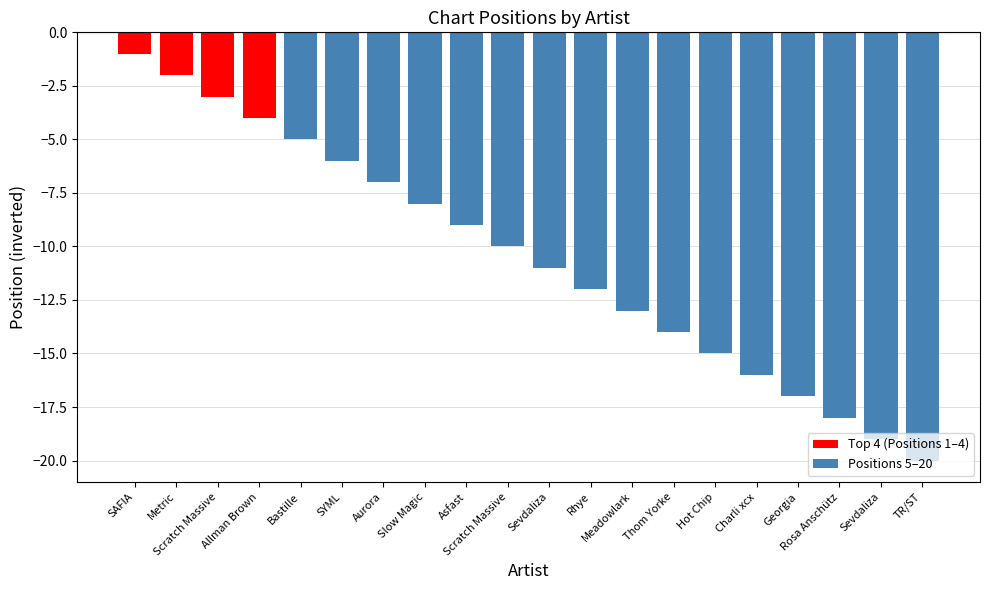

Does the chart contain stacked bars?

No